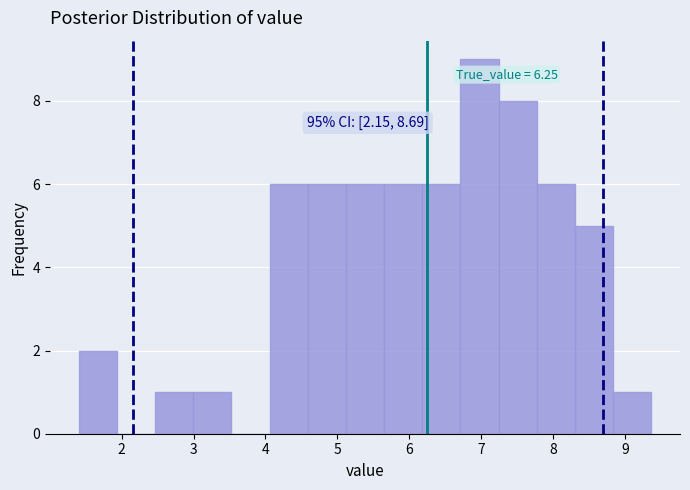

Which range on the x-axis has the tallest bar?

6.7 to 7.2